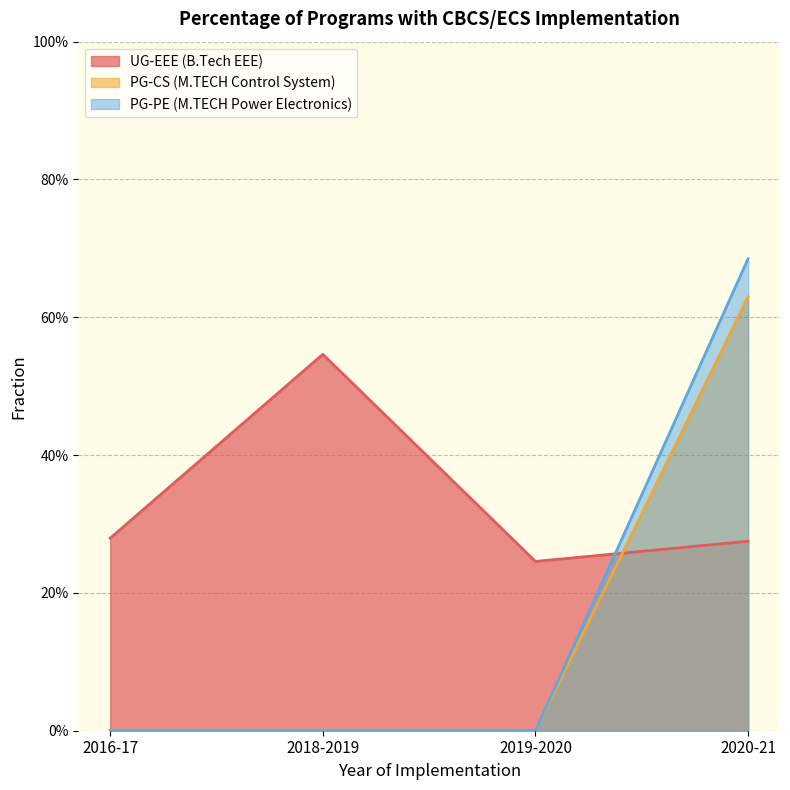

What are all the series names shown in the legend?

UG-EEE (B.Tech EEE), PG-CS (M.TECH Control System), PG-PE (M.TECH Power Electronics)